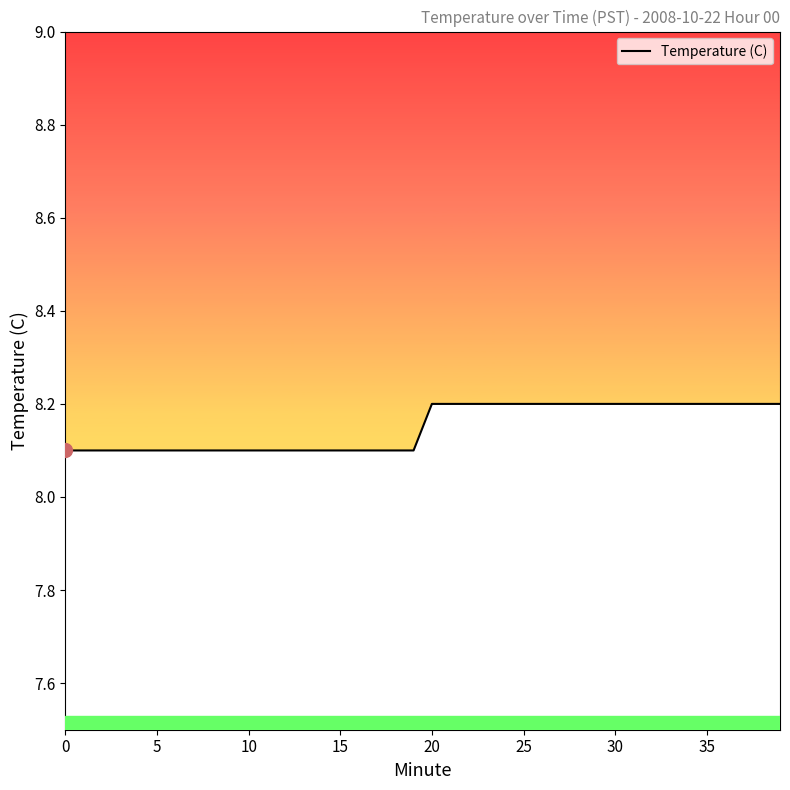

What is the smallest value displayed?

8.1